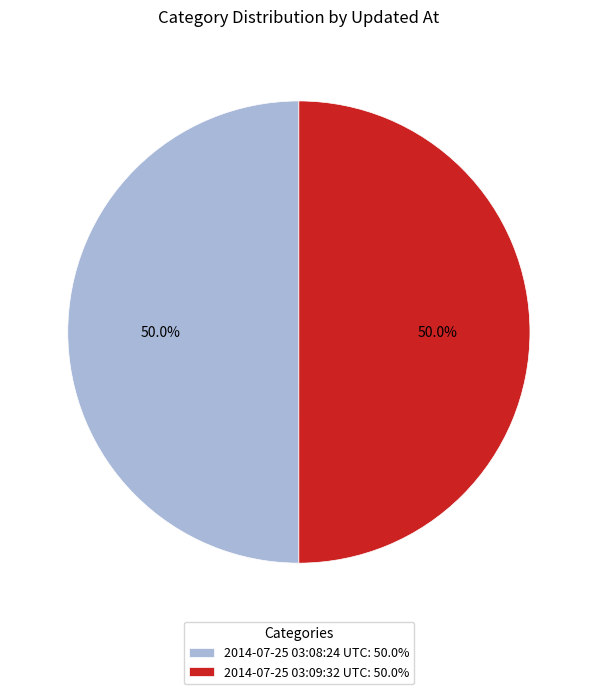

To the nearest percent, what percentage of the pie is 2014-07-25 03:08:24 UTC?

50%